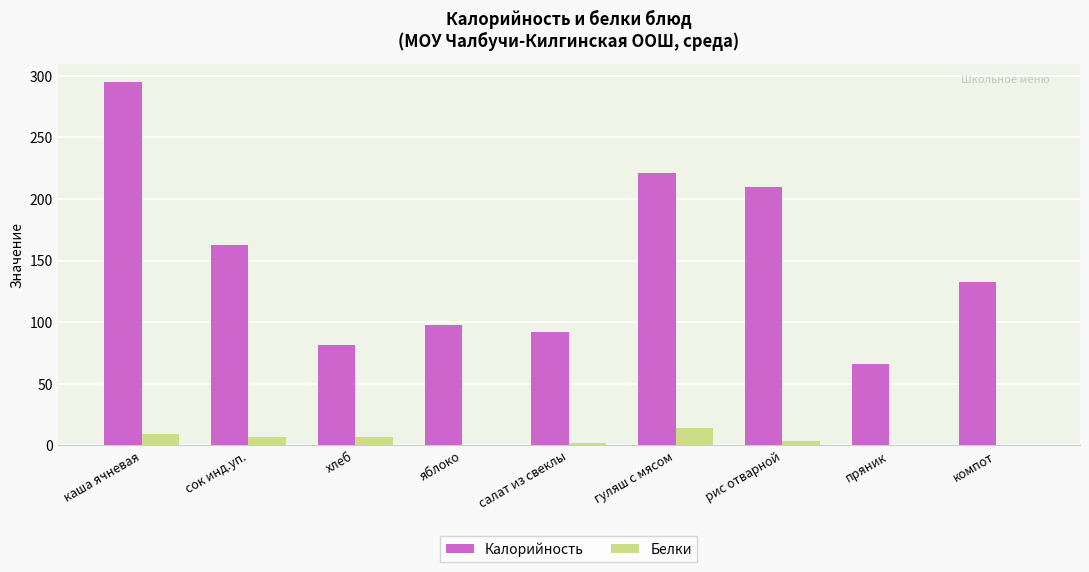

At which category is the sum across all series the highest?

каша ячневая